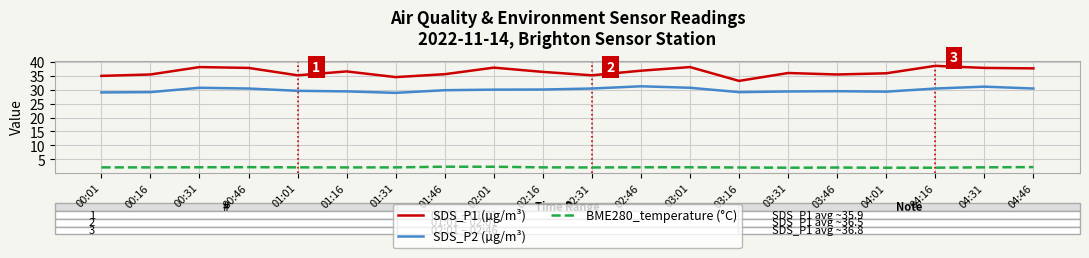

The SDS_P2 (µg/m³) series shows 17.9 at 00:46. True or false?

False